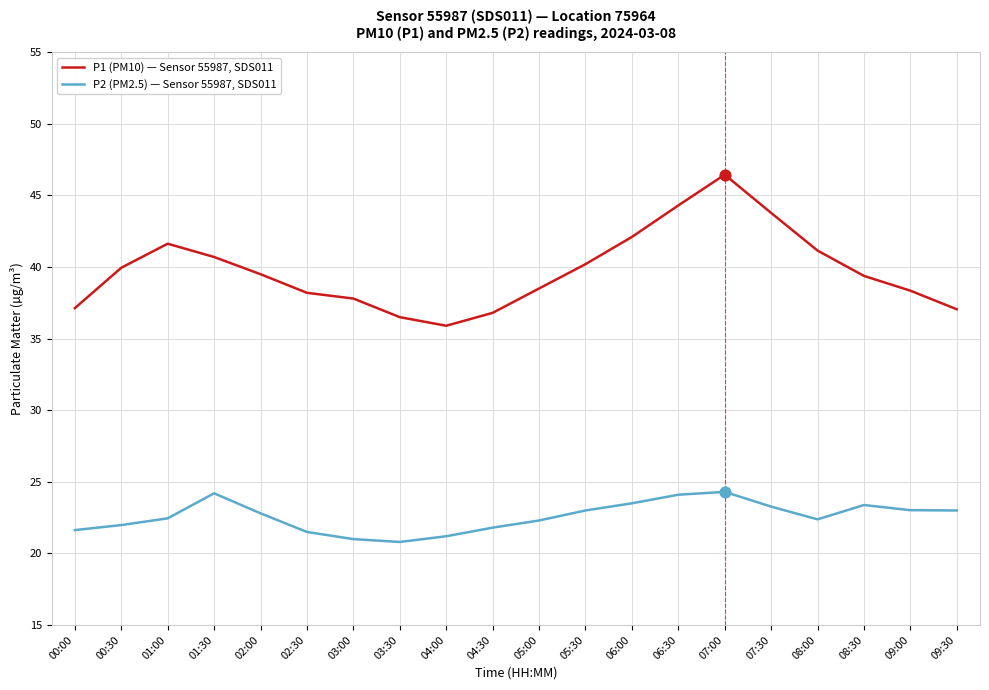

What is the spread (max minus min) of values at 06:00?

18.6